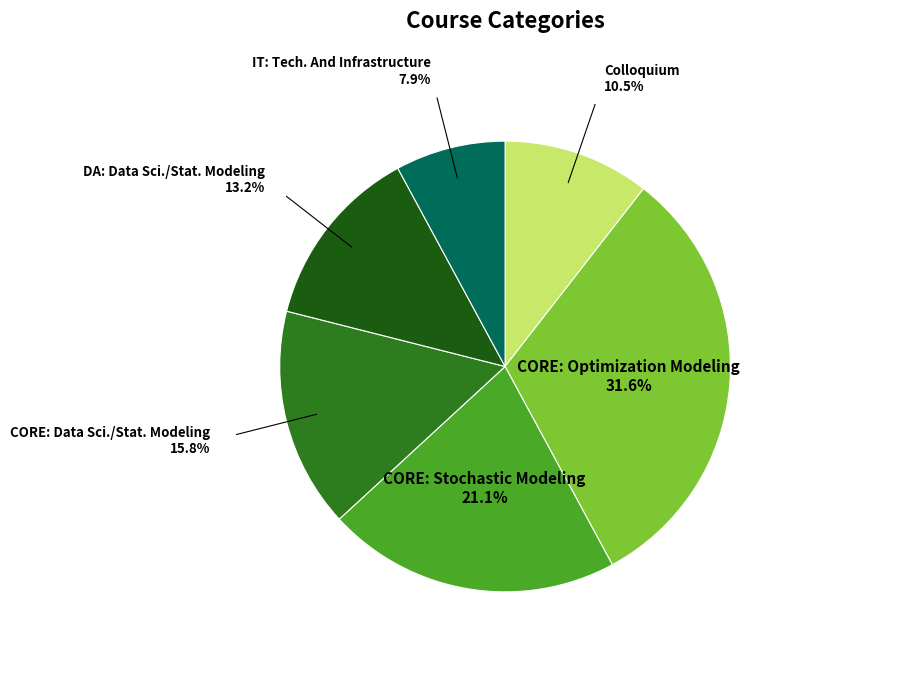

Which has a higher value, CORE: Data Sci./Stat. Modeling or DA: Data Sci./Stat. Modeling?

CORE: Data Sci./Stat. Modeling